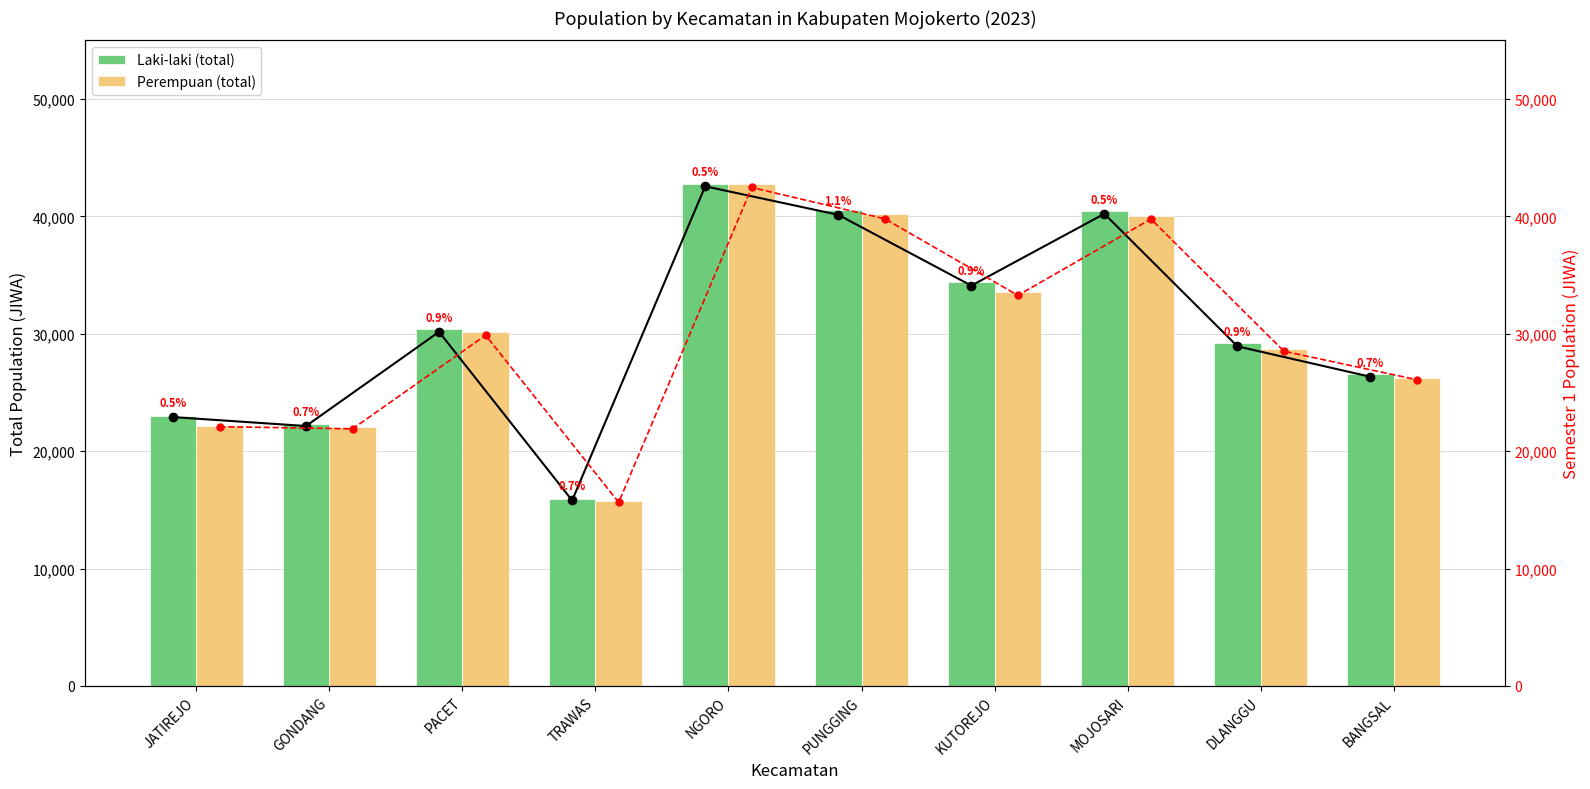

Between JATIREJO and PACET, which is larger?

PACET